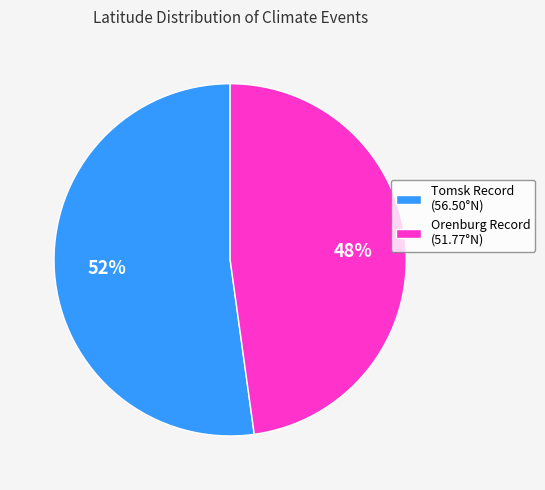

To the nearest percent, what portion does Orenburg Record (51.77°N) represent?

48%